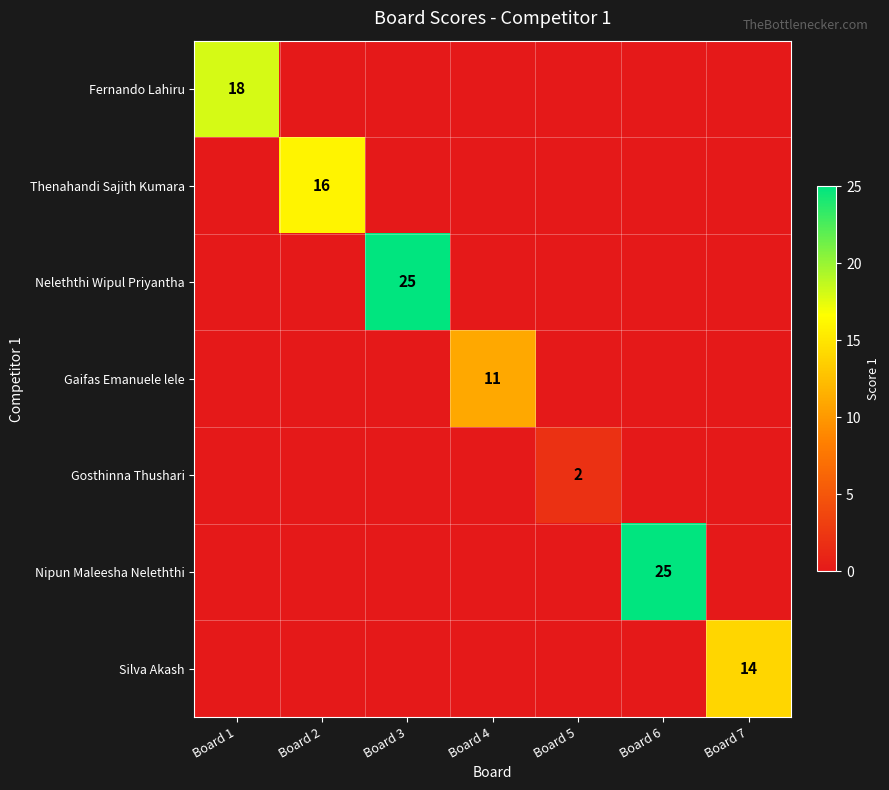

True or false: Neleththi Wipul Priyantha has a value of 25 at Board 3.

True